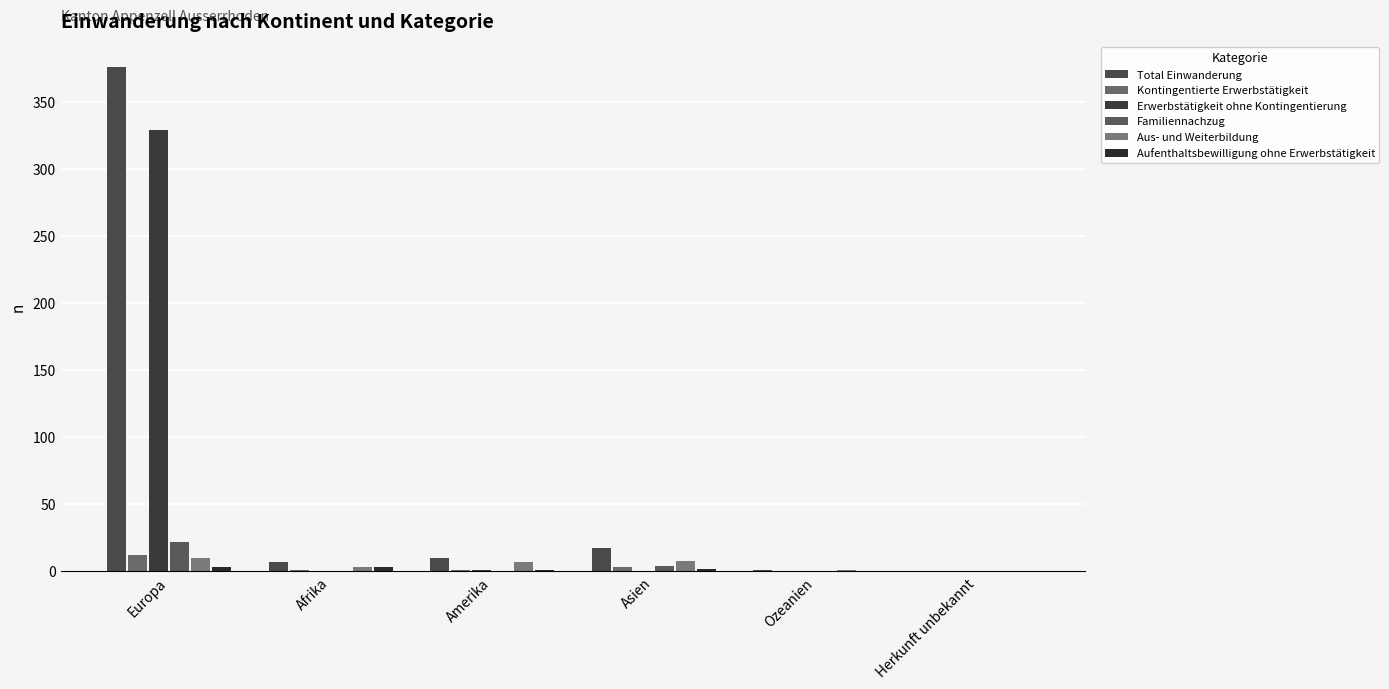

The value of Aus- und Weiterbildung at Amerika is 7. True or false?

True